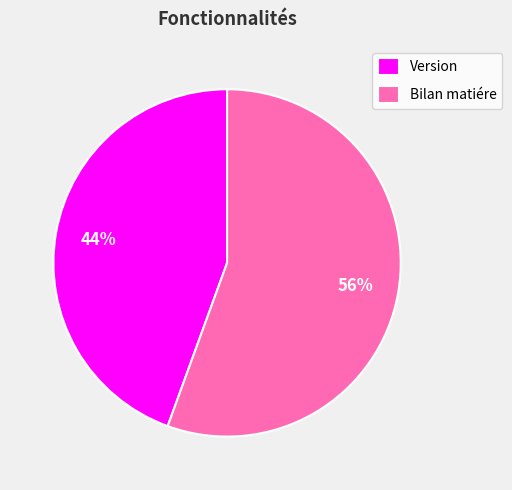

The Bilan matiére slice represents 56% of the pie. True or false?

True